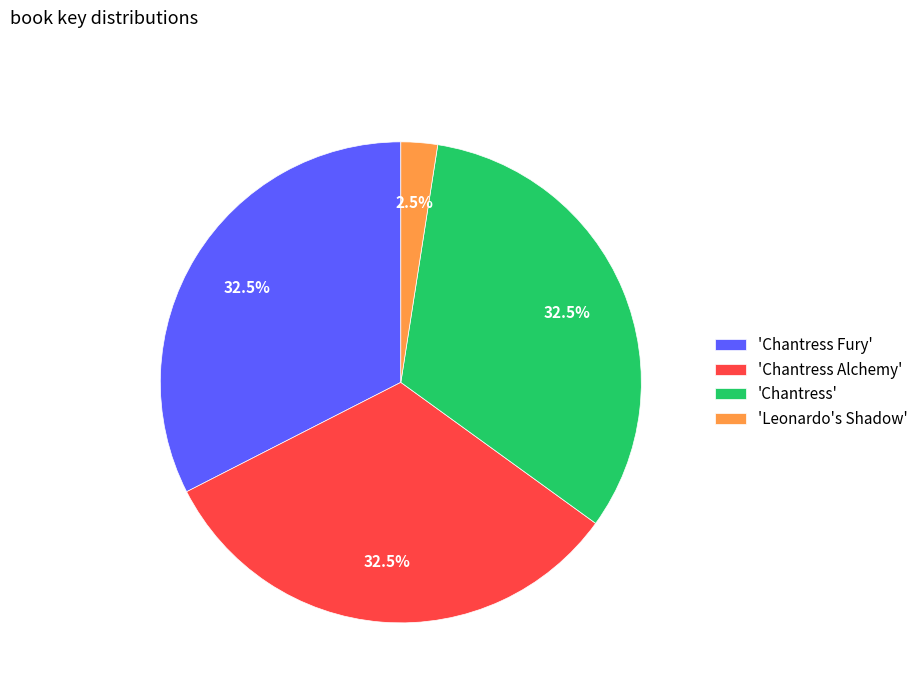

What is the total percentage of 'Chantress Alchemy' and 'Chantress Fury'?

65.0%